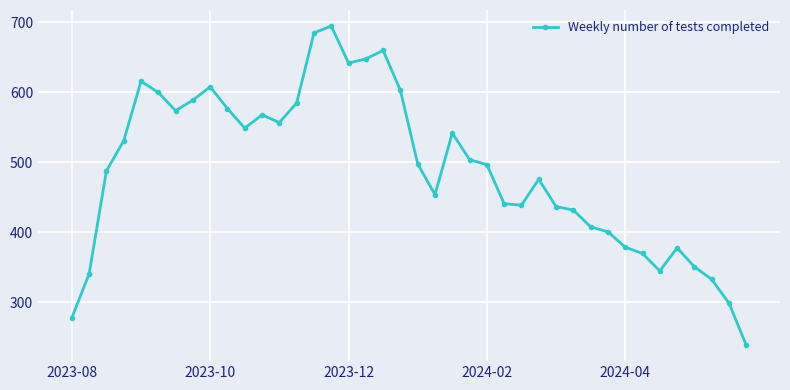

What is the difference between the second highest and second lowest values?

407